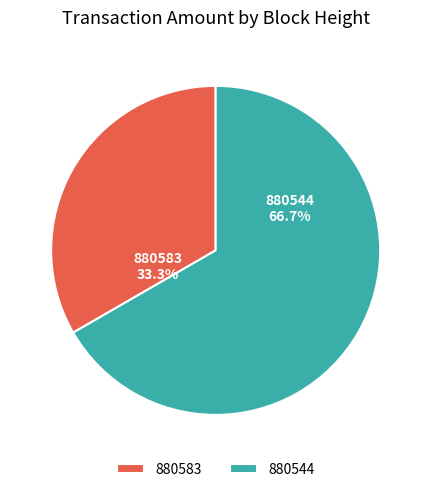

To the nearest percent, what portion does 880583 represent?

33%